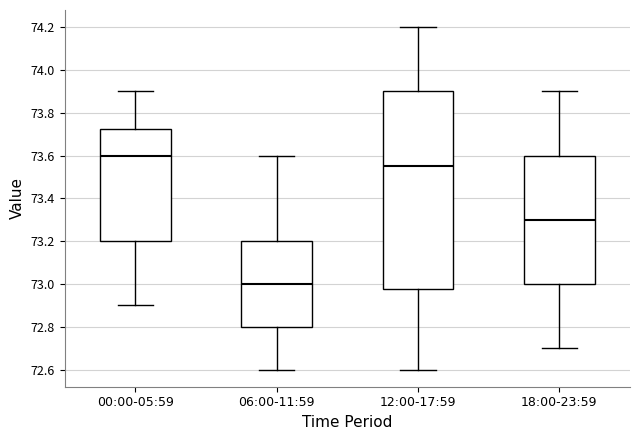

Comparing the boxes themselves (not the whiskers), which one is the tallest?

12:00-17:59